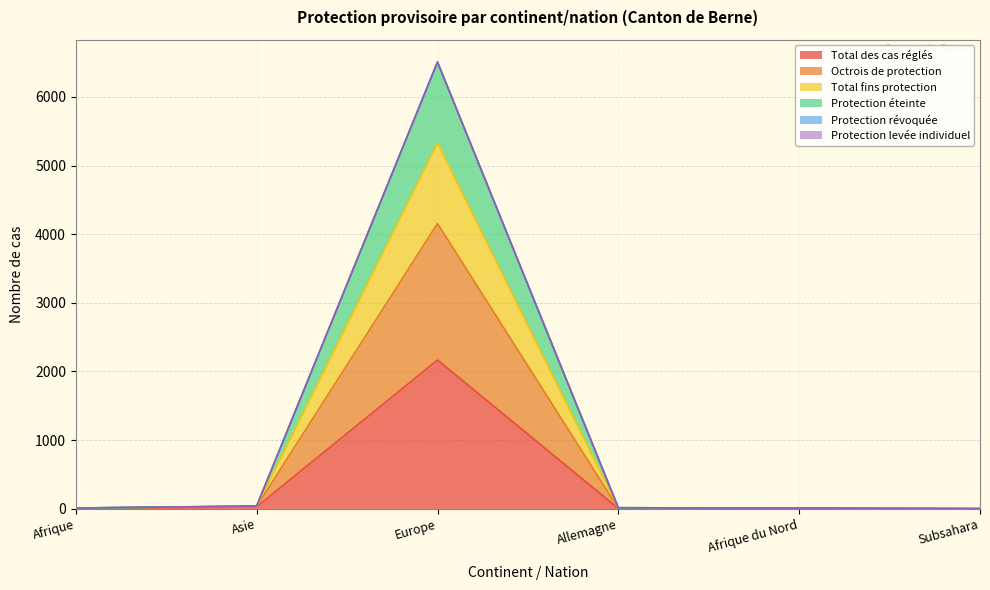

What is the maximum value for Total des cas réglés?

2167